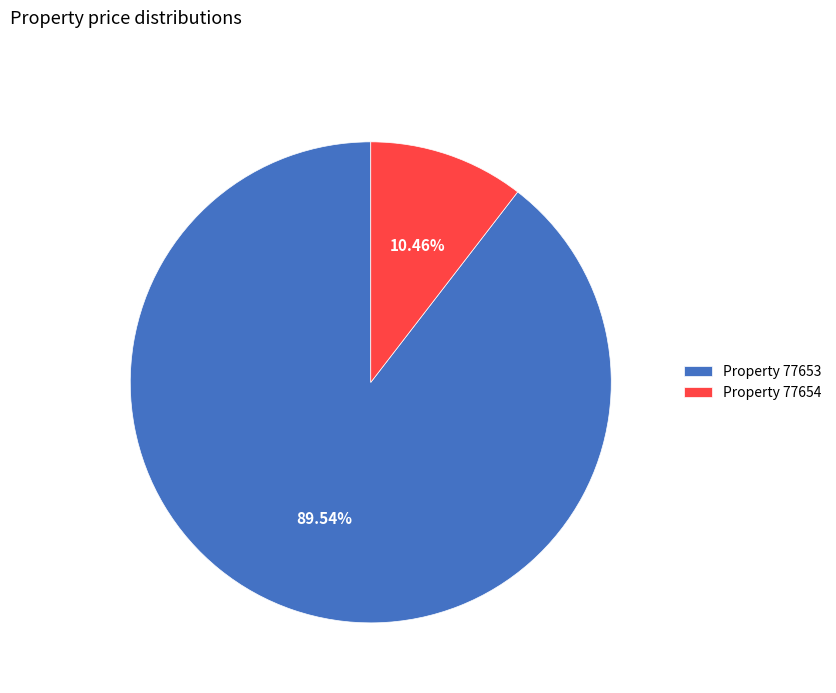

Rank the categories by value from lowest to highest.

Property 77654, Property 77653